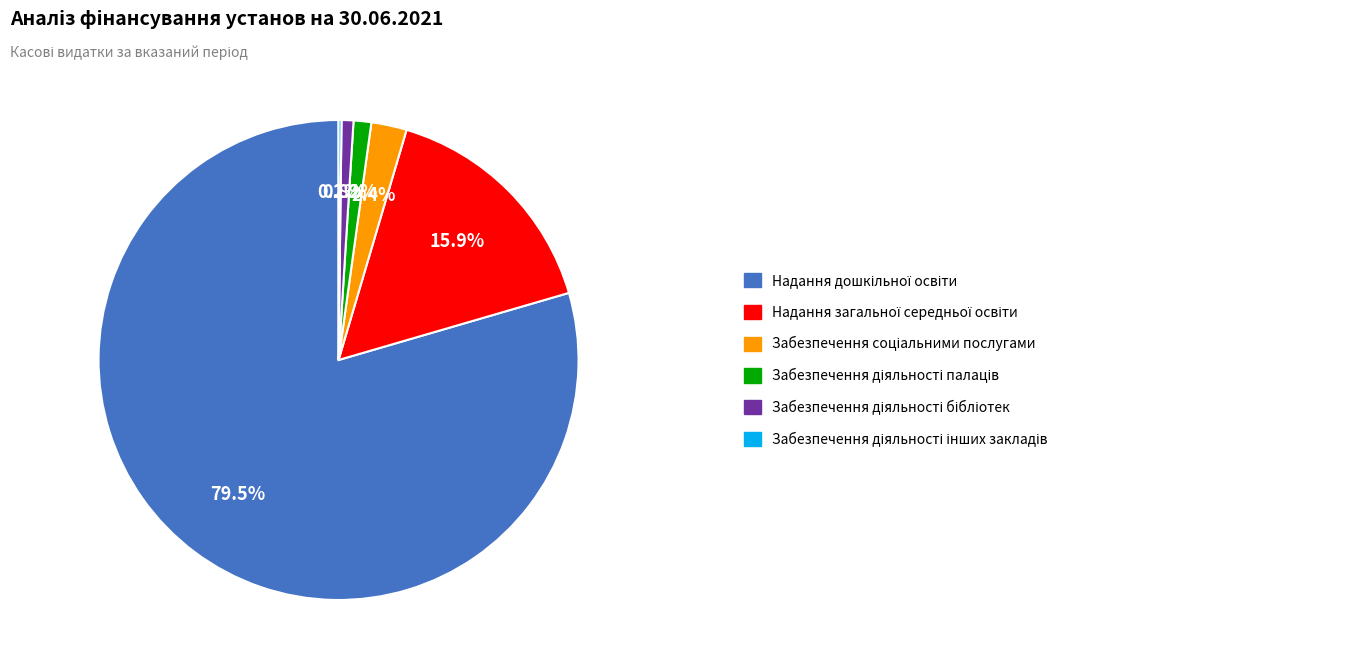

Is there any slice that represents more than half of the pie?

Yes